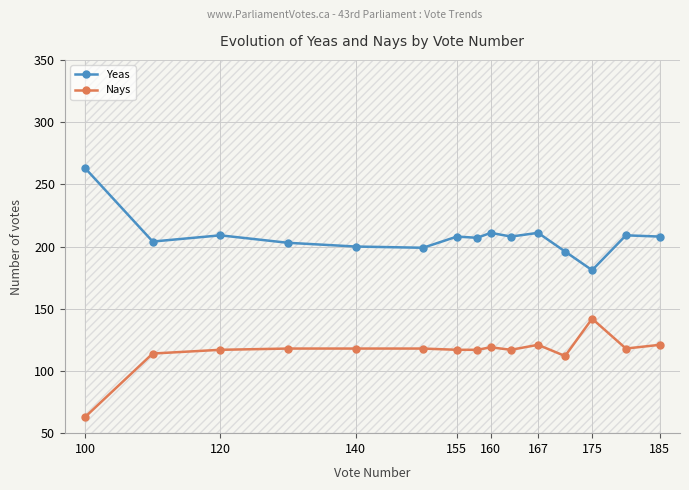

How many distinct data groups are displayed?

2